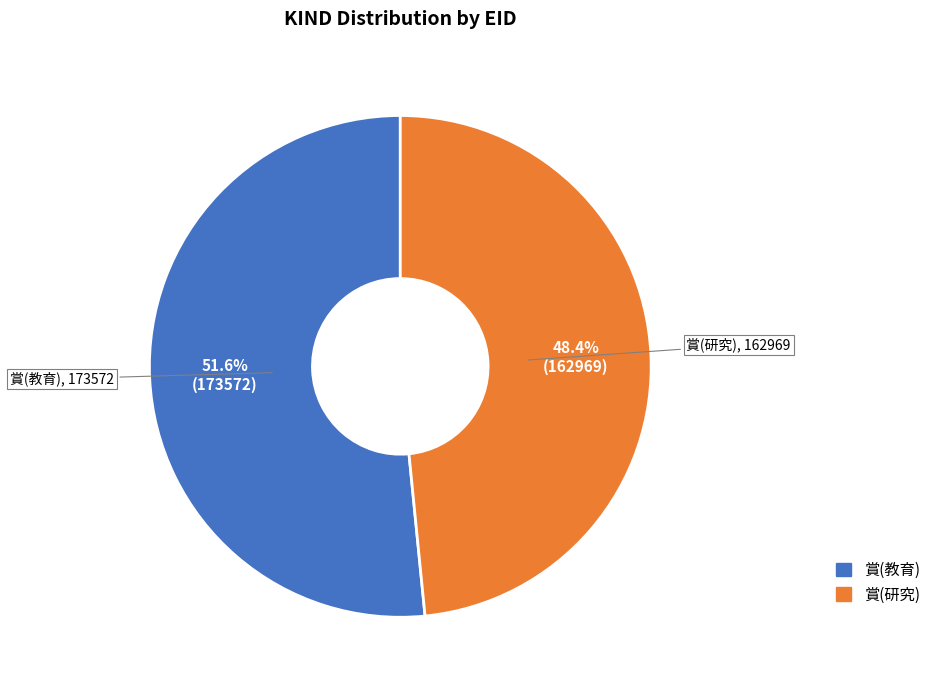

What is the largest slice in the pie chart?

賞(教育)